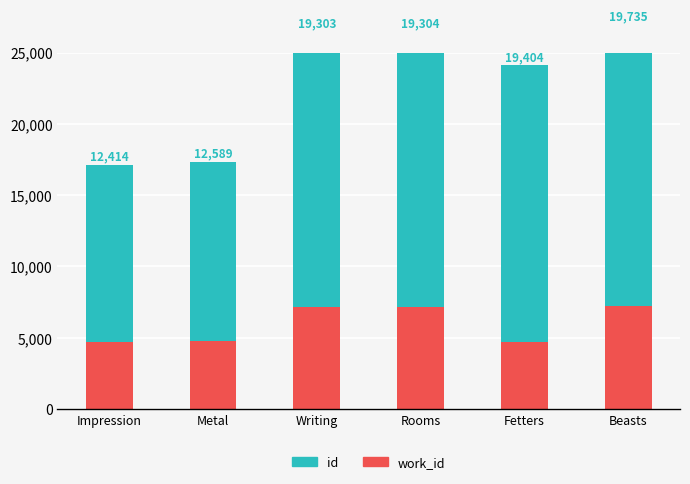

Reading left to right, extract all data points from this chart.

work_id: Impression=4692	Metal=4759	Writing=7123	Rooms=7123	Fetters=4696	Beasts=7237
id: Impression=12414	Metal=12589	Writing=19303	Rooms=19304	Fetters=19404	Beasts=19735